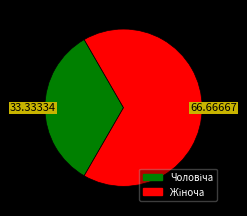

Is there any slice that represents more than half of the pie?

Yes